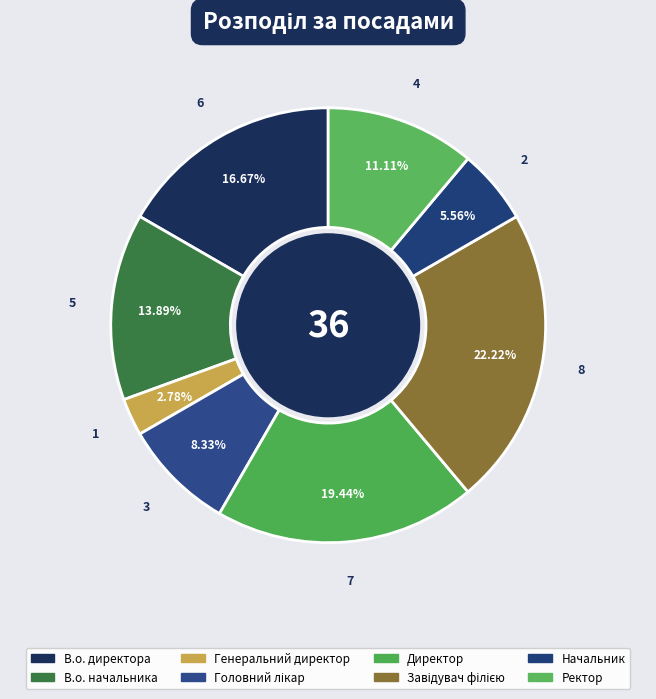

The В.о. начальника slice represents 3% of the pie. True or false?

False